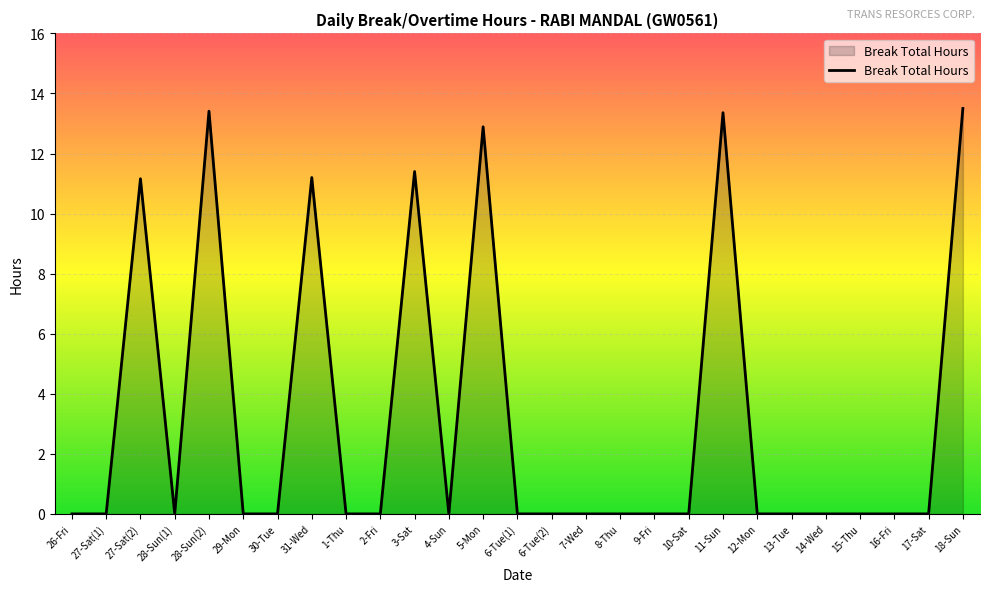

Reading right to left, extract all data points from this chart.

18-Sun=13.5	17-Sat=0.0	16-Fri=0.0	15-Thu=0.0	14-Wed=0.0	13-Tue=0.0	12-Mon=0.0	11-Sun=13.4	10-Sat=0.0	9-Fri=0.0	8-Thu=0.0	7-Wed=0.0	6-Tue(2)=0.0	6-Tue(1)=0.0	5-Mon=12.9	4-Sun=0.0	3-Sat=11.4	2-Fri=0.0	1-Thu=0.0	31-Wed=11.2	30-Tue=0.0	29-Mon=0.0	28-Sun(2)=13.4	28-Sun(1)=0.0	27-Sat(2)=11.2	27-Sat(1)=0.0	26-Fri=0.0